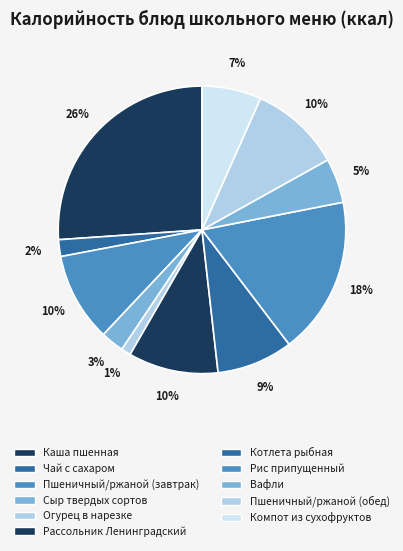

Which slice is the smallest?

Огурец в нарезке